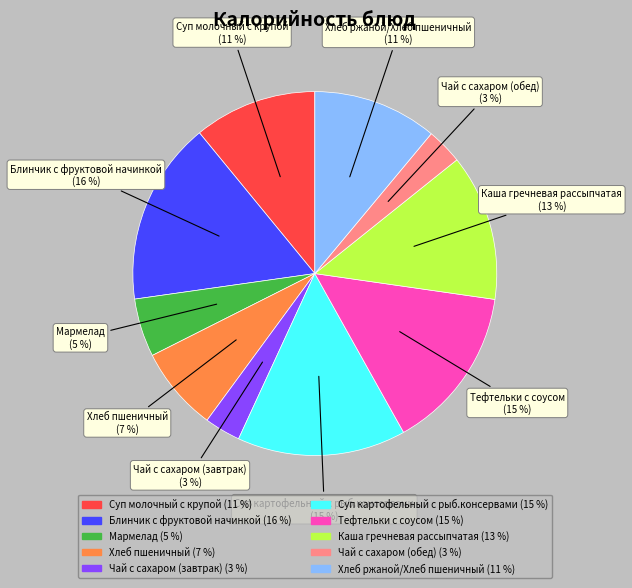

Which slice is the largest?

Блинчик с фруктовой начинкой